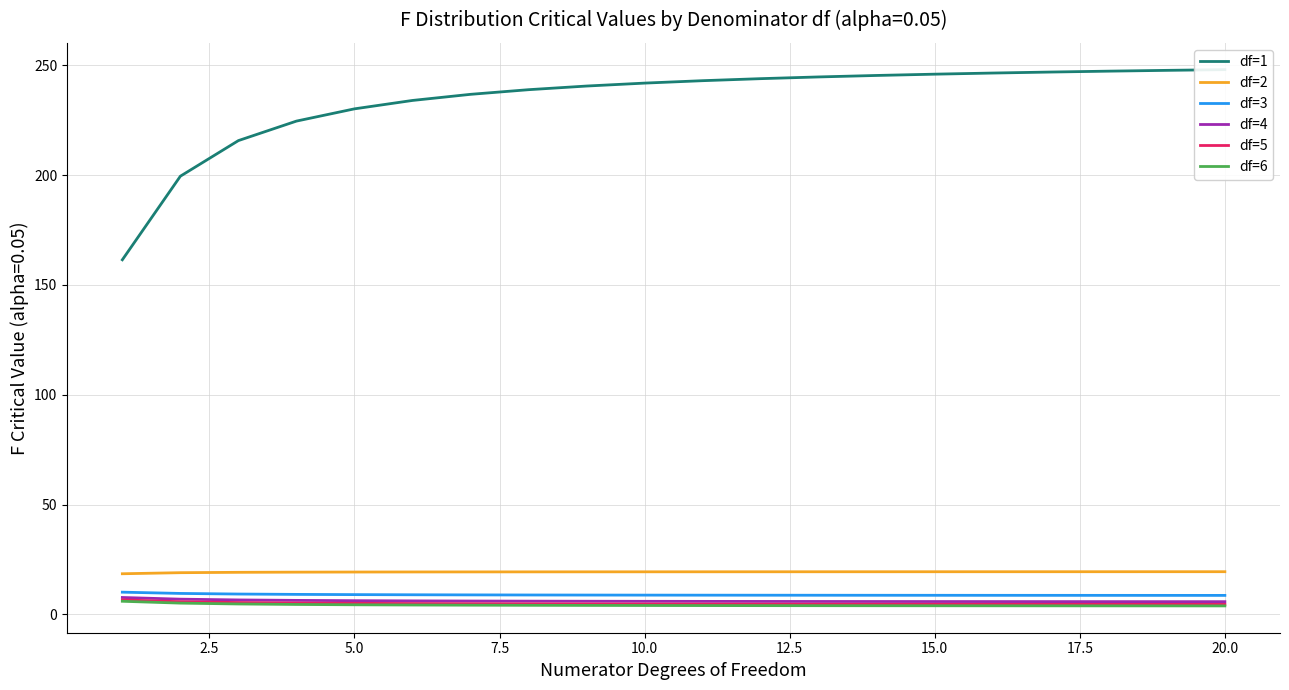

What is the highest value of the df=2 series?

19.4